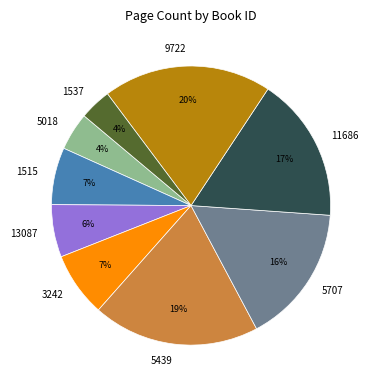

Between 5439 and 1537, which is larger?

5439